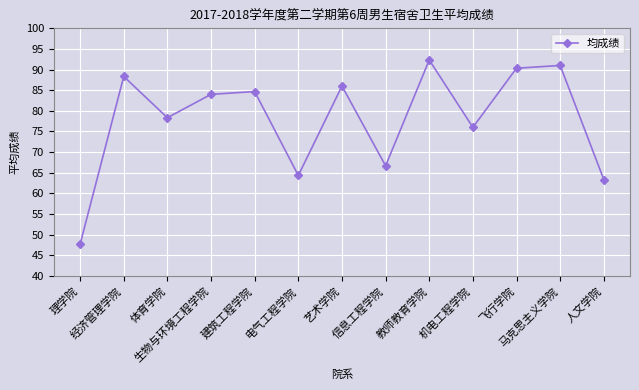

Between 理学院 and 体育学院, which is larger?

体育学院